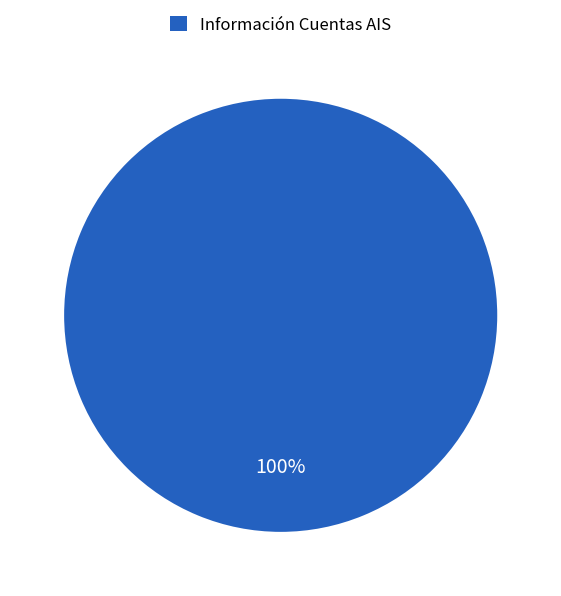

Rank the categories by value from highest to lowest.

Información Cuentas AIS